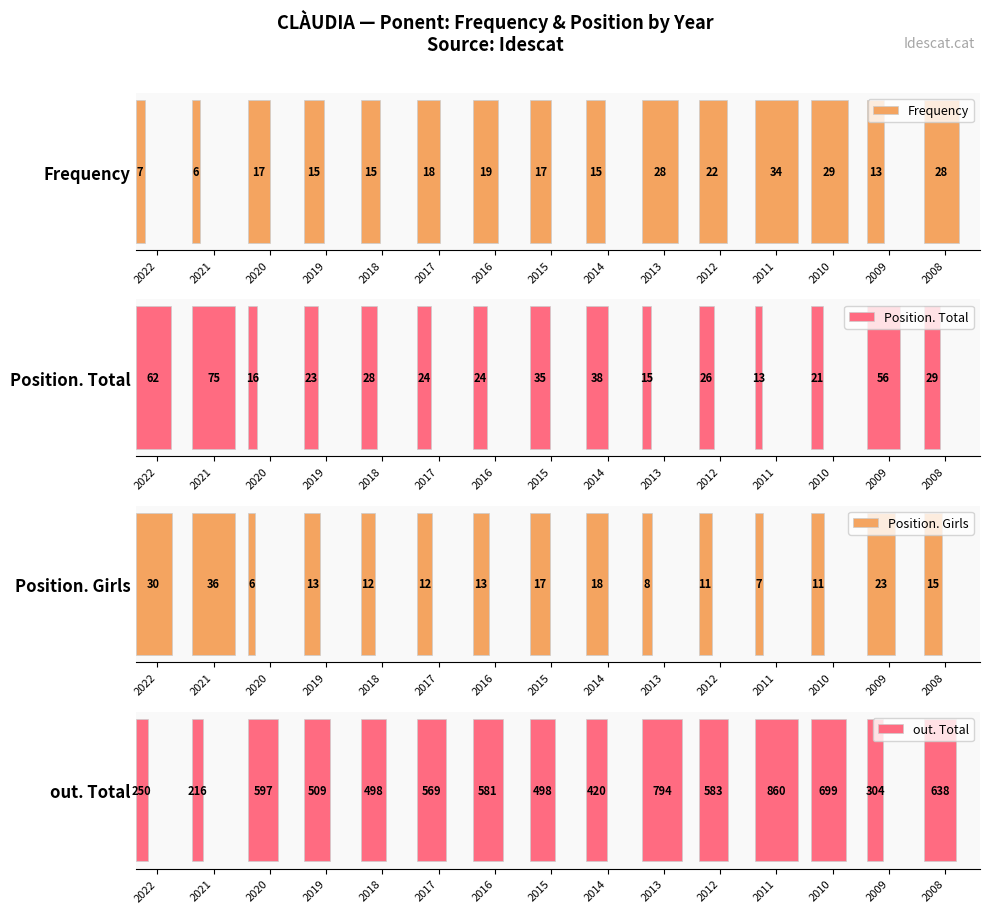

What are all the series names shown in the legend?

Frequency, Position. Total, Position. Girls, out. Total